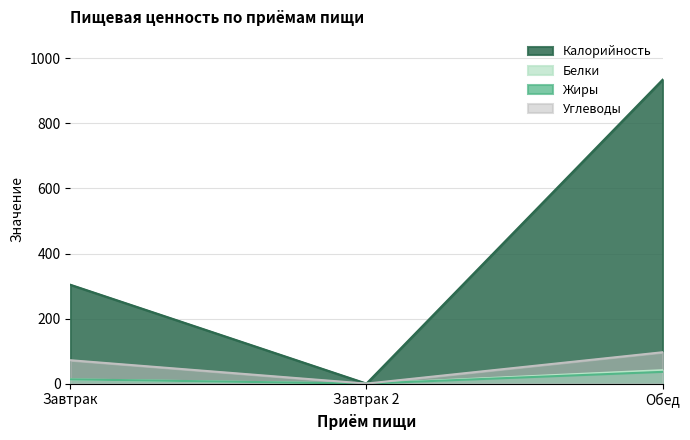

At which label does Калорийность first exceed 304?

Обед